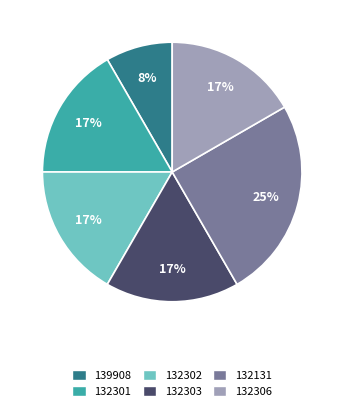

Which has a higher value, 132303 or 132131?

132131